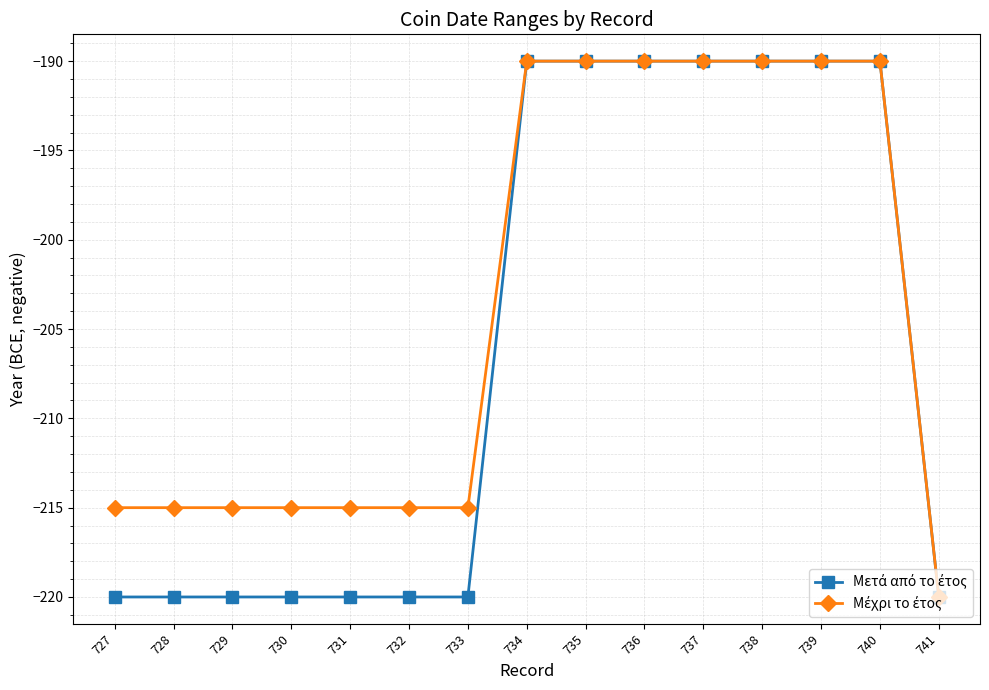

How many distinct data groups are displayed?

2